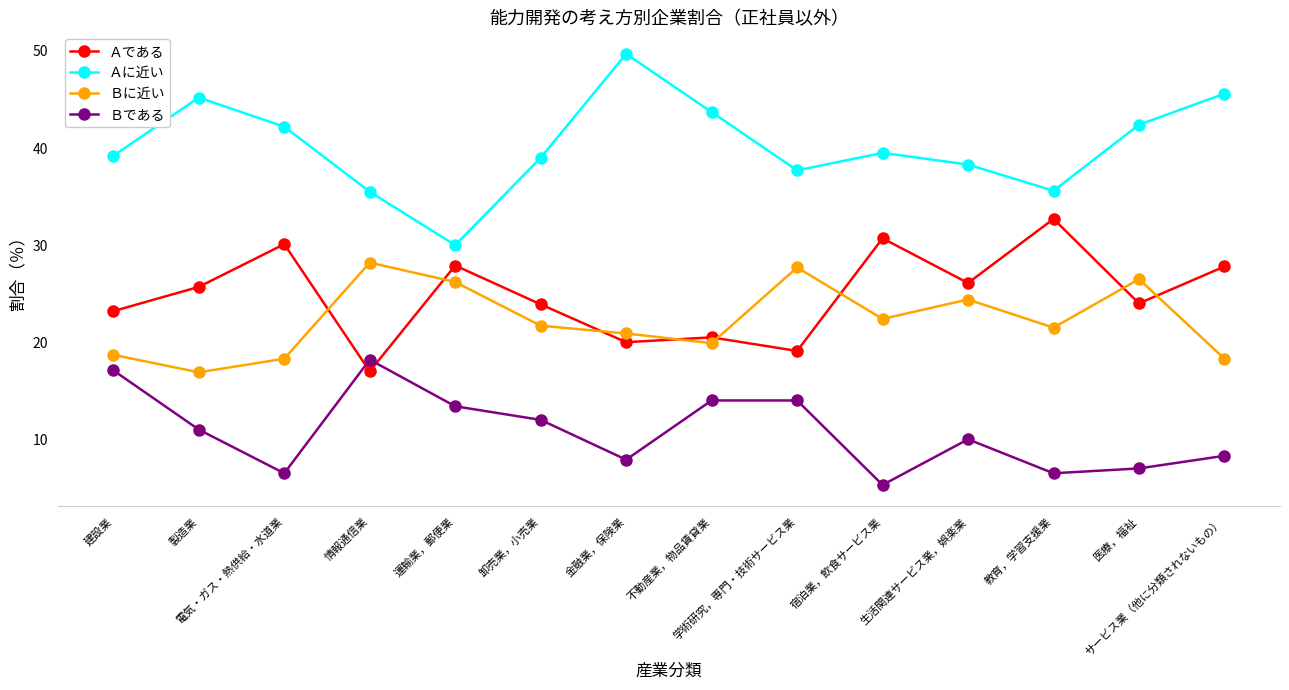

How many data points does each series have?

14